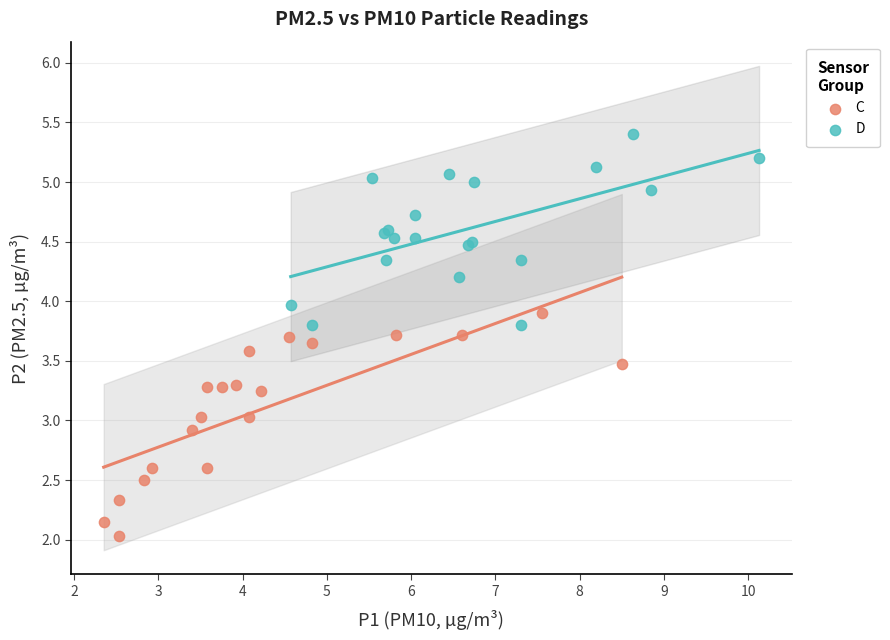

What are all the series names shown in the legend?

C, D